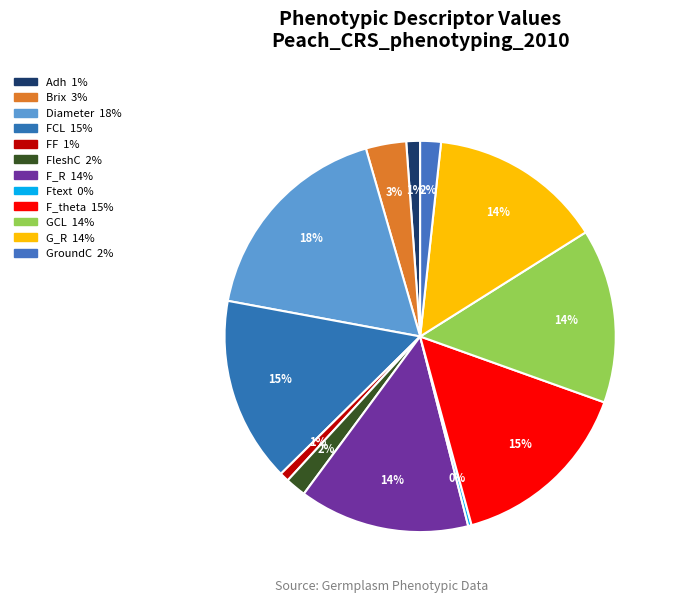

Is it true that FleshC is 1% of the pie?

False